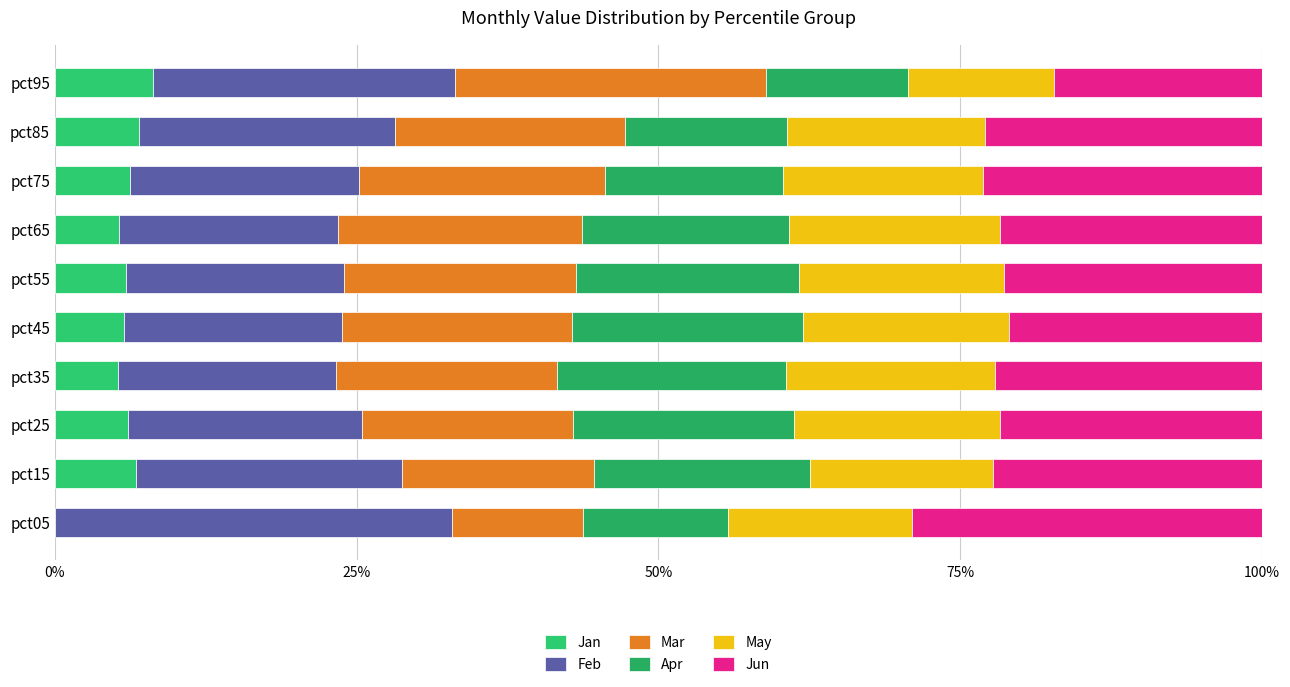

What is the difference between the maximum and second lowest values in the Apr series?

7.1